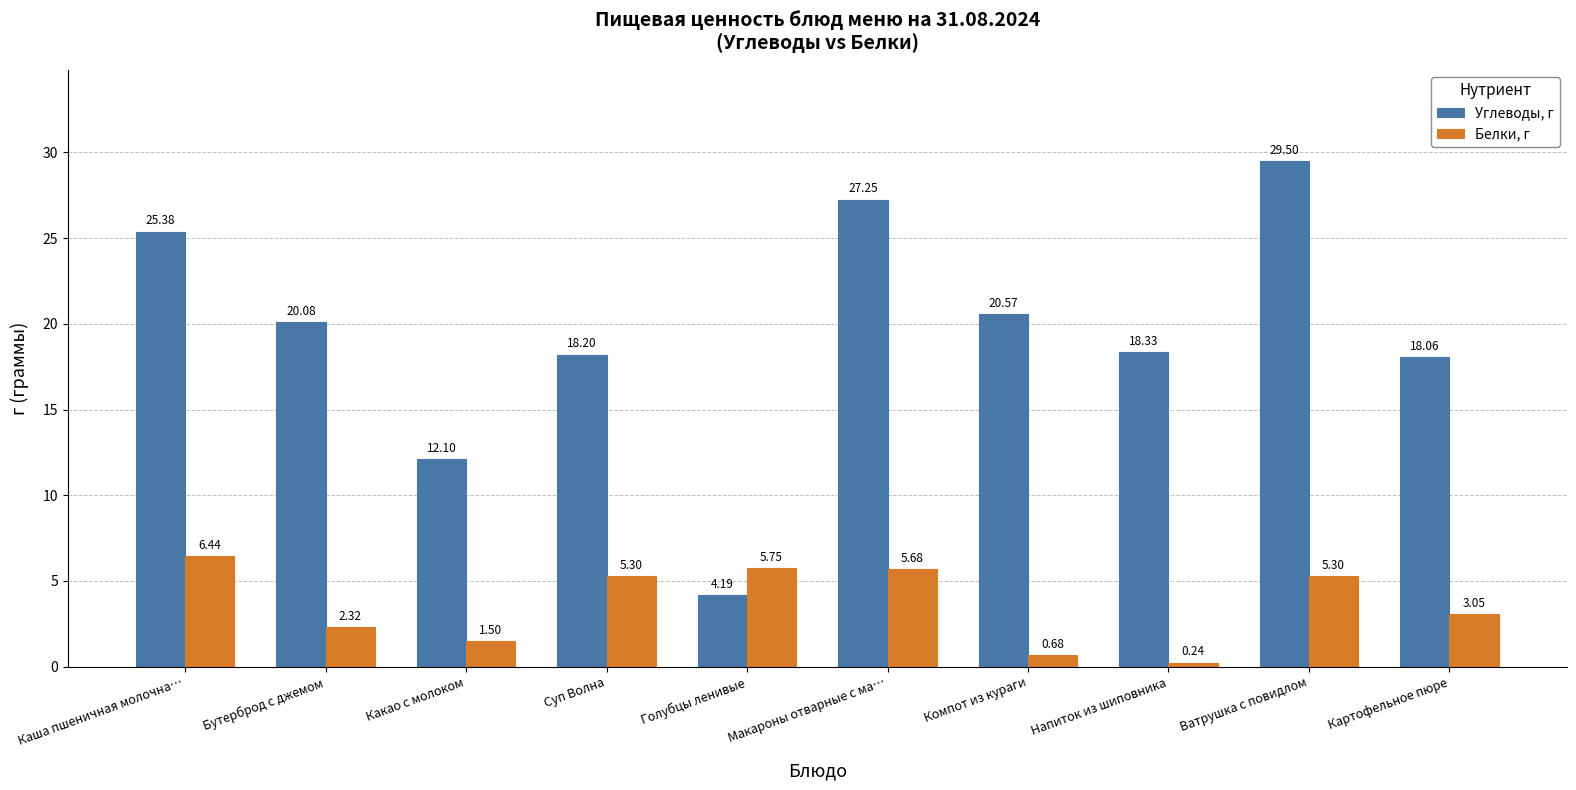

What is the total value across all series at Макароны отварные с ма…?

32.9